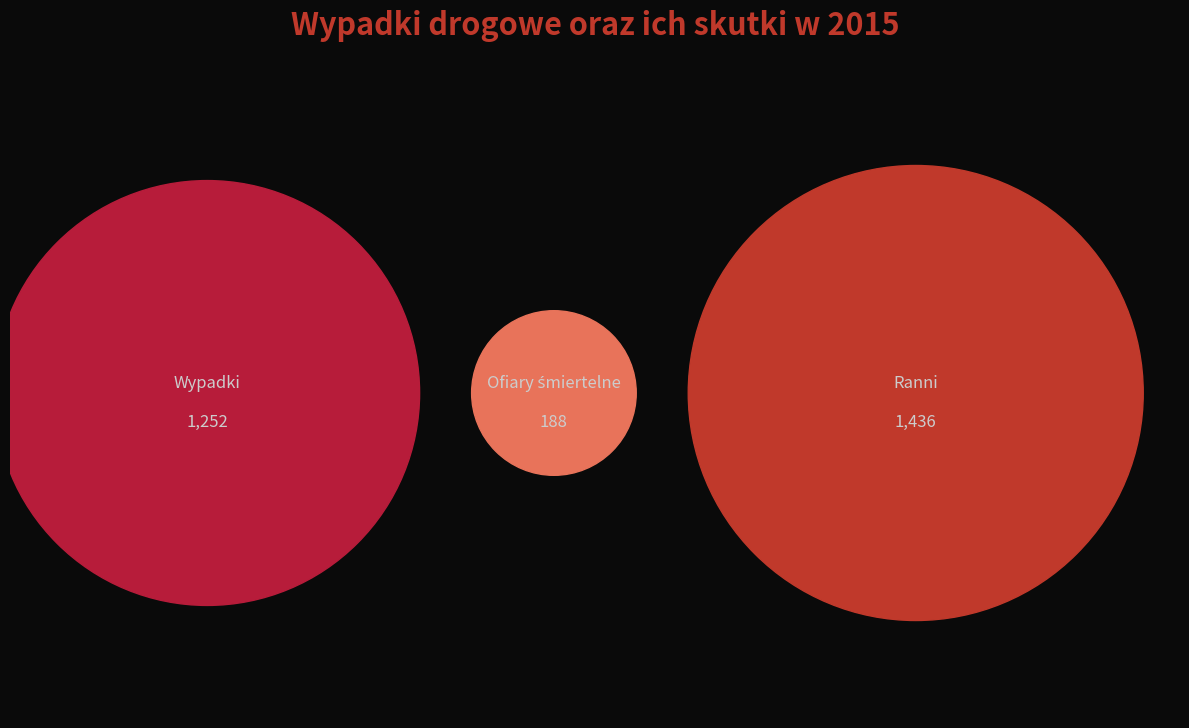

Does Ofiary śmiertelne account for over 50% of the chart?

No